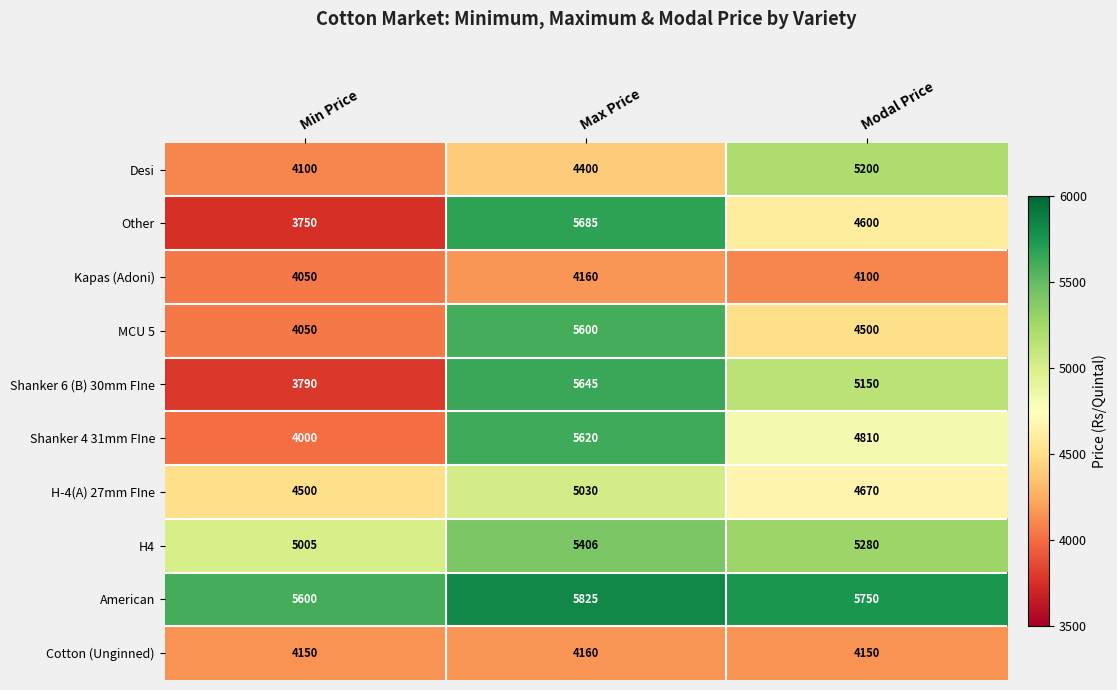

What is the highest value of the Shanker 4 31mm FIne series?

5620